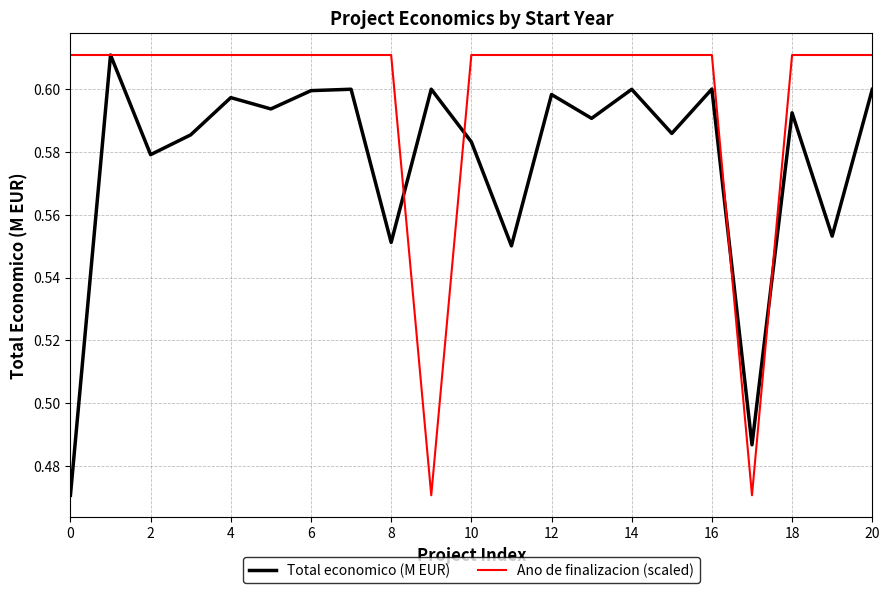

What are all the series names shown in the legend?

Total economico (M EUR), Ano de finalizacion (scaled)